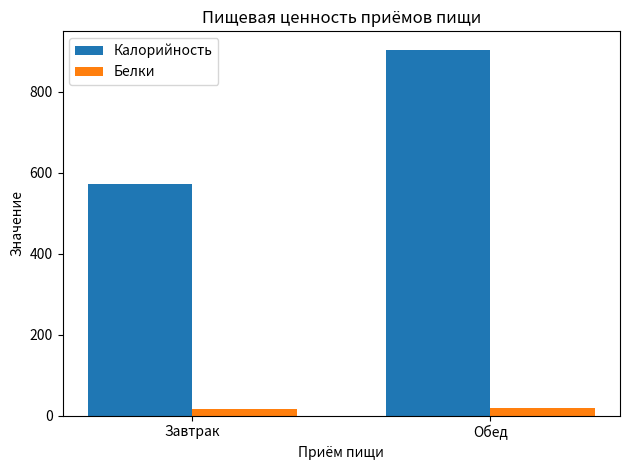

Where is Калорийность nearest to the value 738?

Завтрак